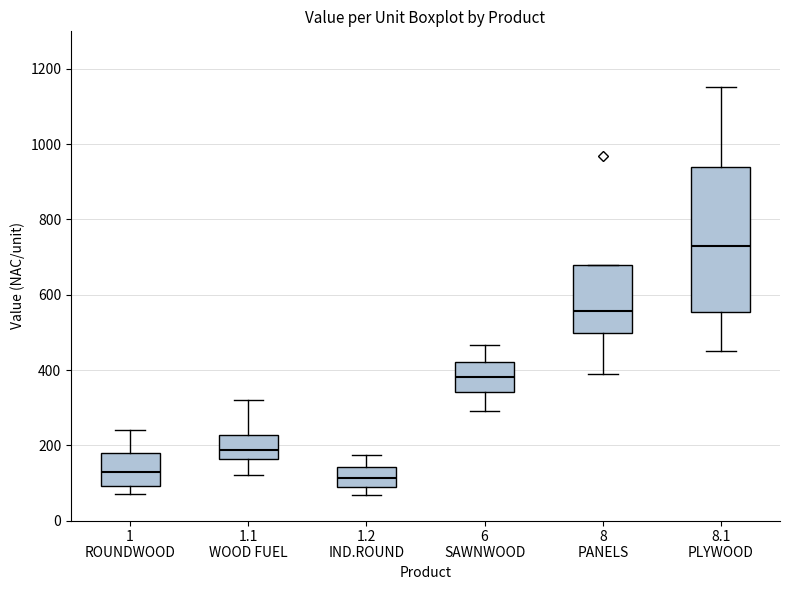

Reading left to right, read every box against the y-axis: the position of its median line, the range the box covers, and the ends of its whiskers. The values are not printed on the chart, so give them approximately, as read against the axis.

1 ROUNDWOOD: median 140, box 100 to 180, whiskers 80 to 240
1.1 WOOD FUEL: median 180, box 160 to 220, whiskers 120 to 320
1.2 IND.ROUND: median 120, box 80 to 140, whiskers 60 to 180
6 SAWNWOOD: median 380, box 340 to 420, whiskers 300 to 460
8 PANELS: median 560, box 500 to 680, whiskers 400 to 680
8.1 PLYWOOD: median 720, box 560 to 940, whiskers 460 to 1160